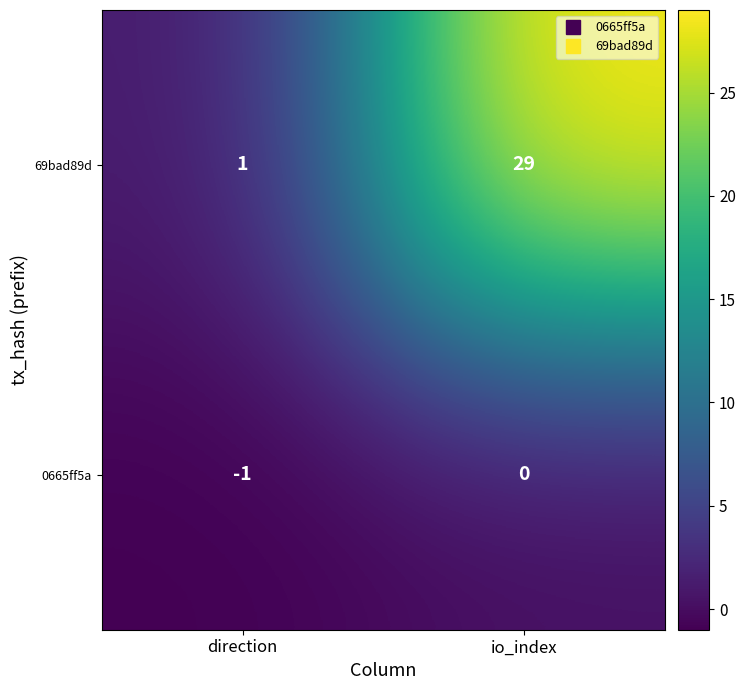

What is the difference between the maximum and minimum values in the 69bad89d series?

28